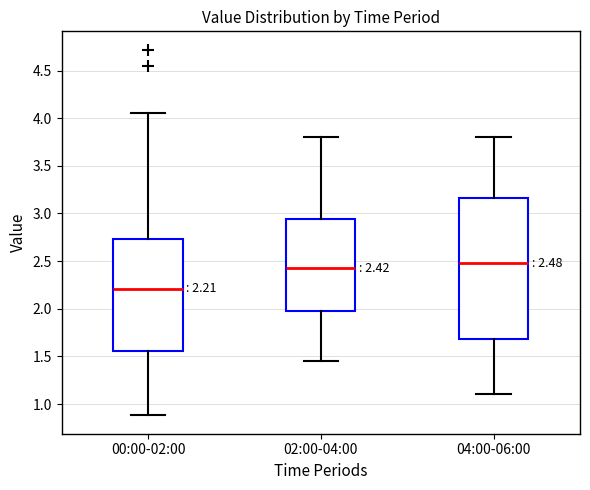

Which box is the tallest, from its lower edge to its upper edge?

04:00-06:00